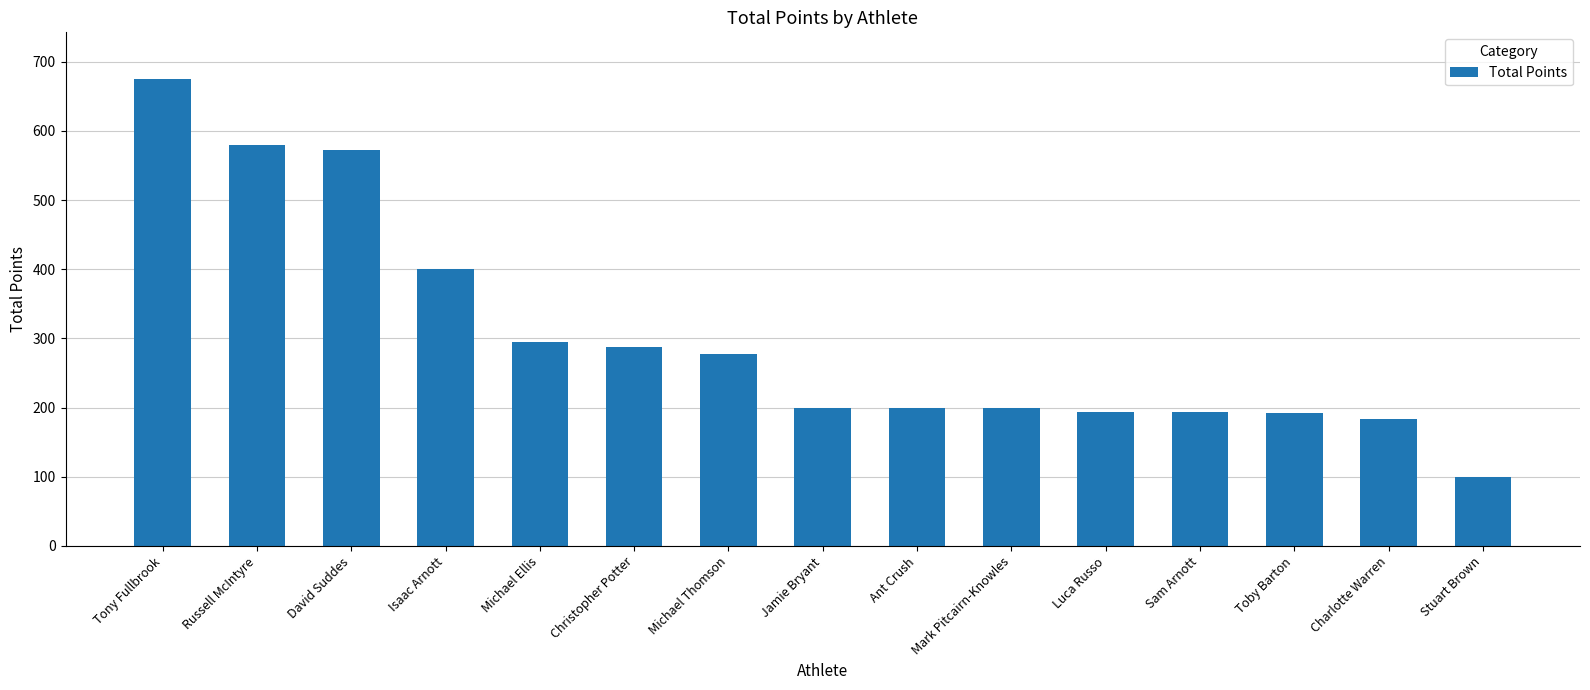

What is the change in value from David Suddes to Isaac Arnott?

-173